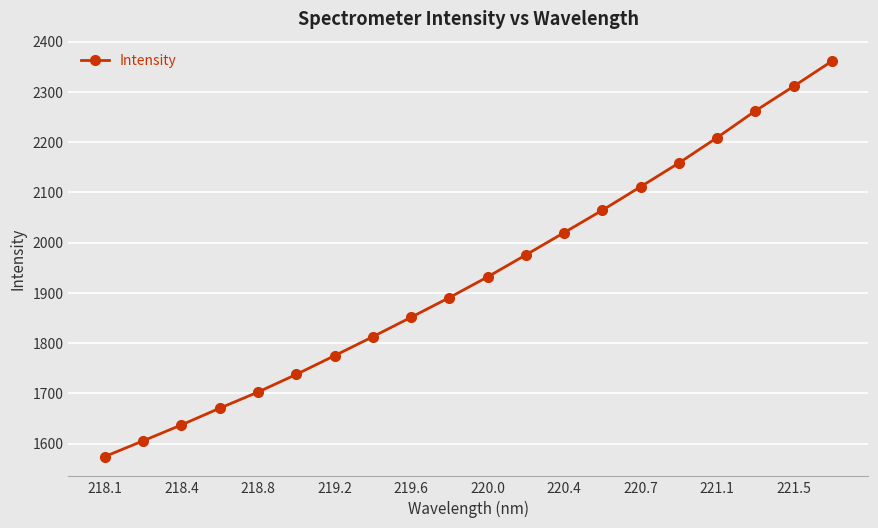

Reading left to right, transcribe all the data shown in this chart.

1574.2	1605.5	1637.2	1670.5	1702.5	1737.7	1775.0	1812.8	1851.5	1890.7	1931.8	1975.7	2020.0	2064.7	2111.4	2158.6	2209.2	2262.4	2311.2	2361.3